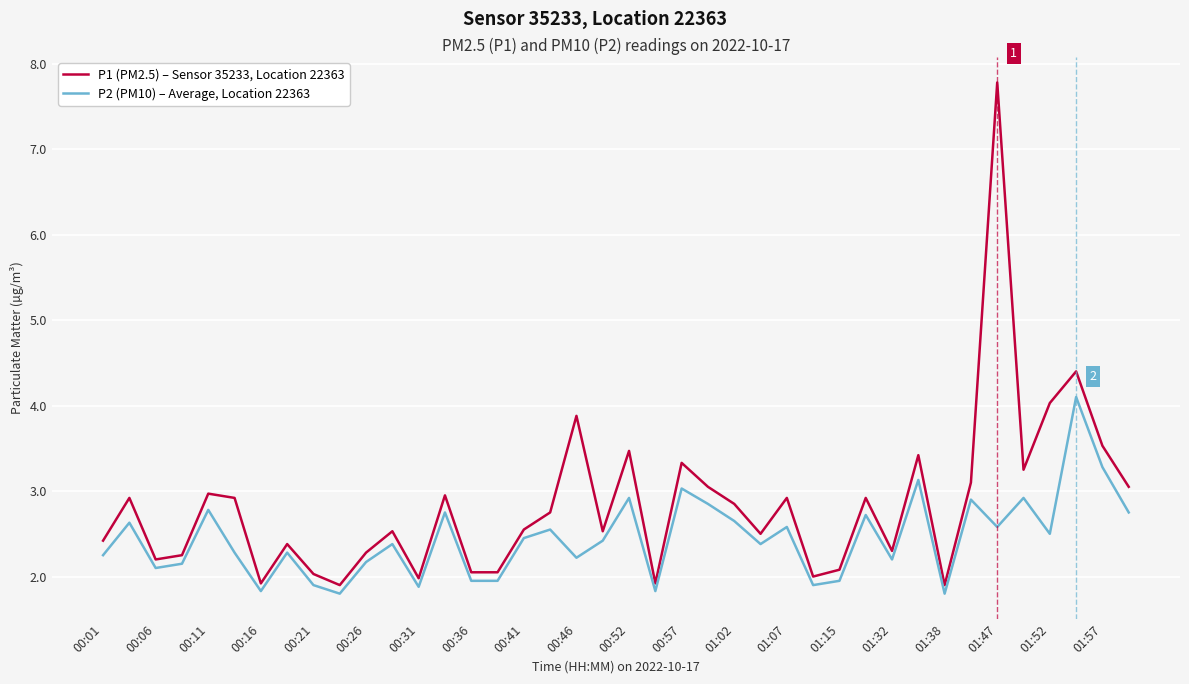

Rank the series by their average value, from lowest to highest.

P2 (PM10) – Average, Location 22363, P1 (PM2.5) – Sensor 35233, Location 22363